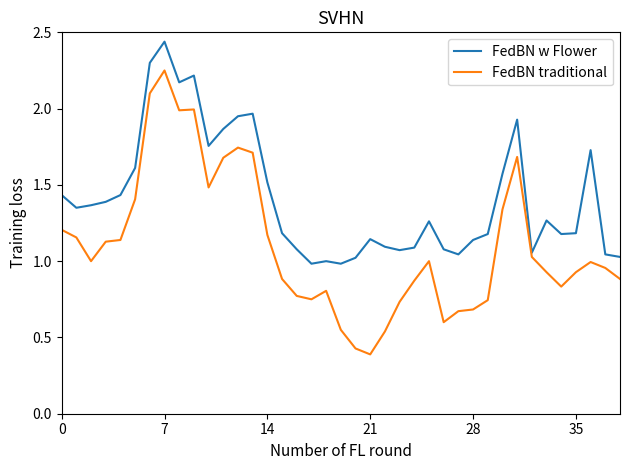

How many series are shown in this chart?

2